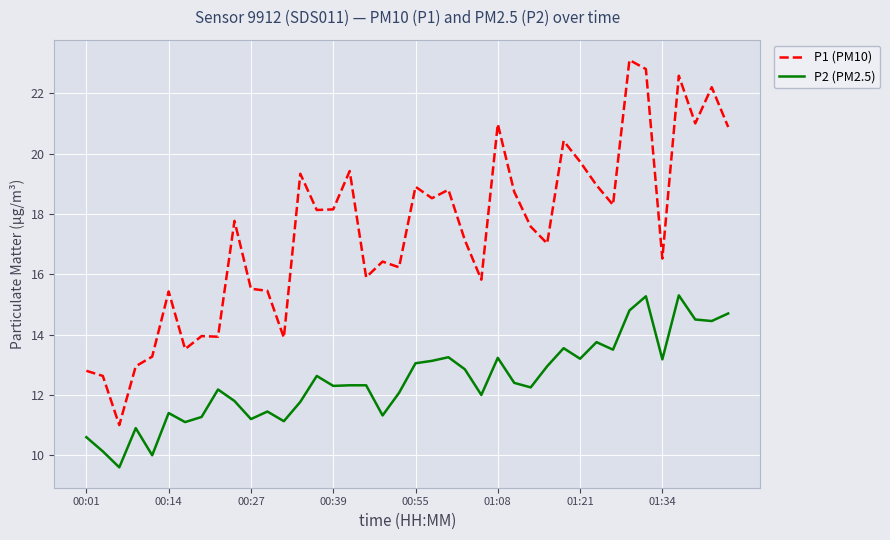

What is the maximum value shown in the chart?

23.1